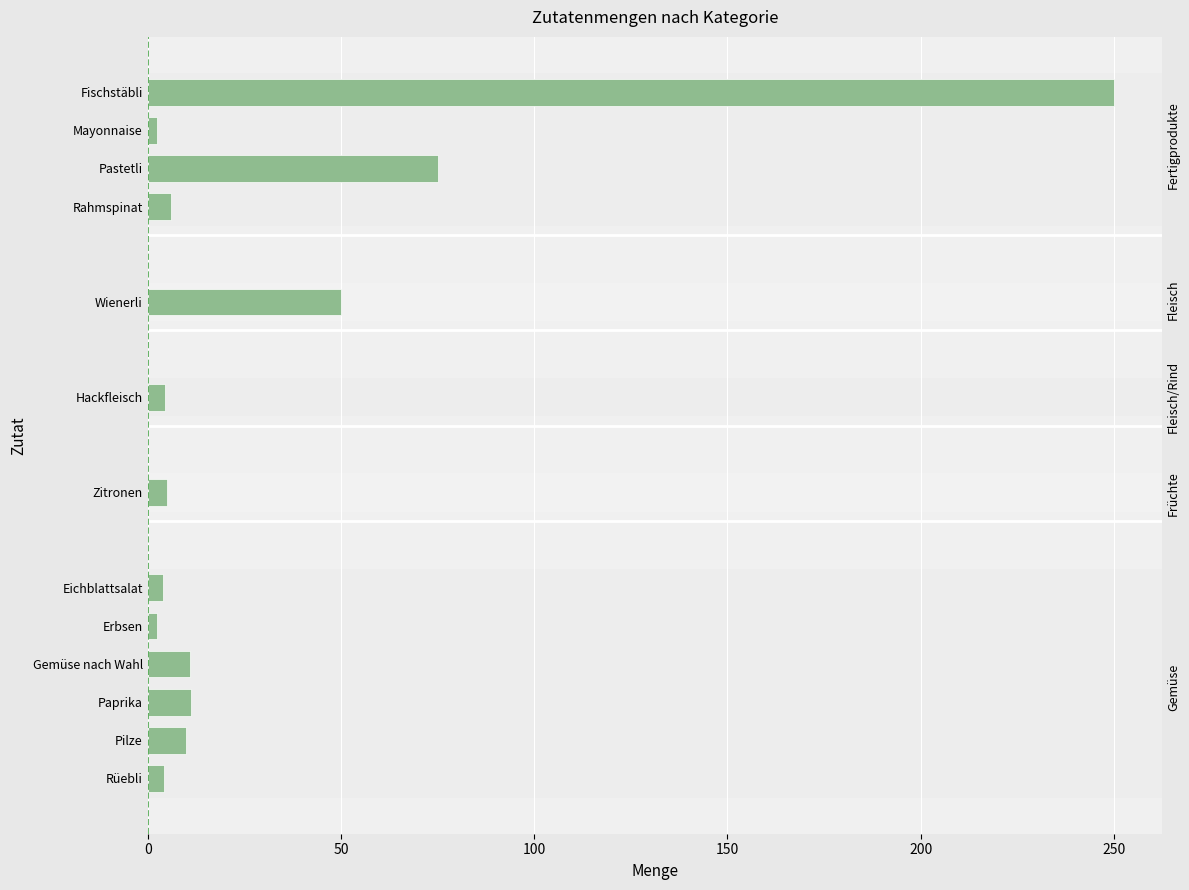

What is the change in value from Fischstäbli to Rahmspinat?

-244.0